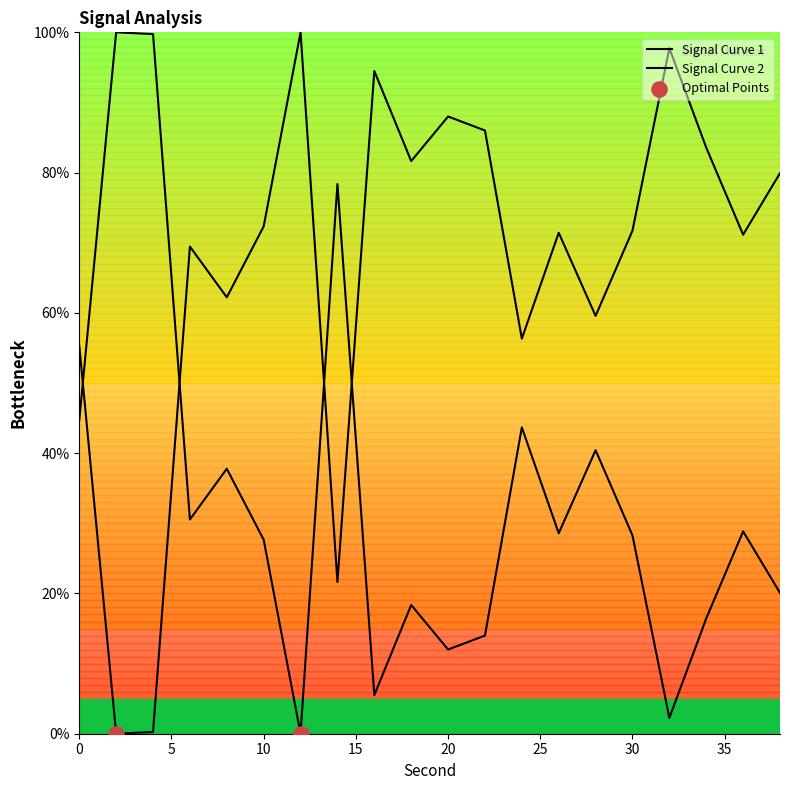

Which has a higher value, 2 or 30?

30